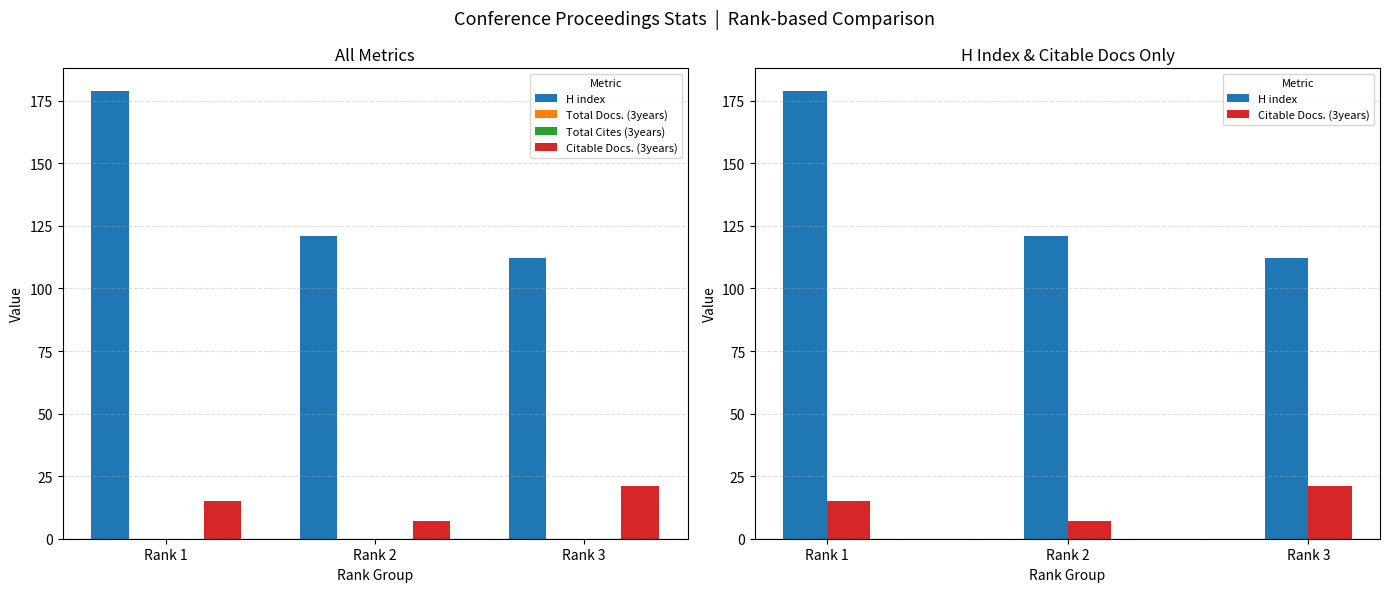

Does the chart contain any negative values?

No